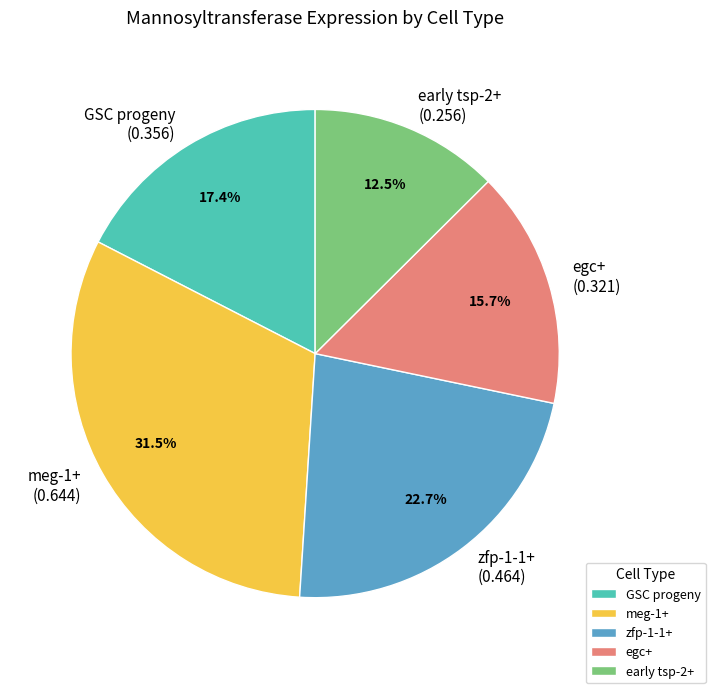

Count the number of slices in the pie.

5